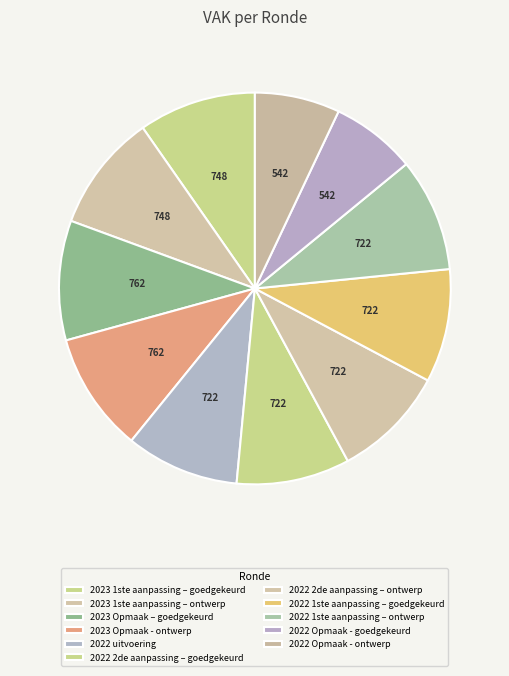

How many slices are in this pie chart?

11